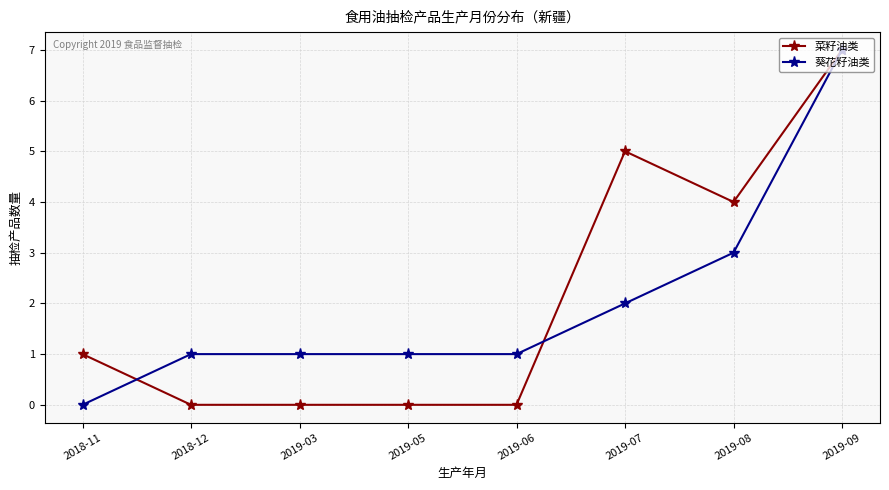

Rank the series at 2019-07 from lowest to highest value.

葵花籽油类, 菜籽油类